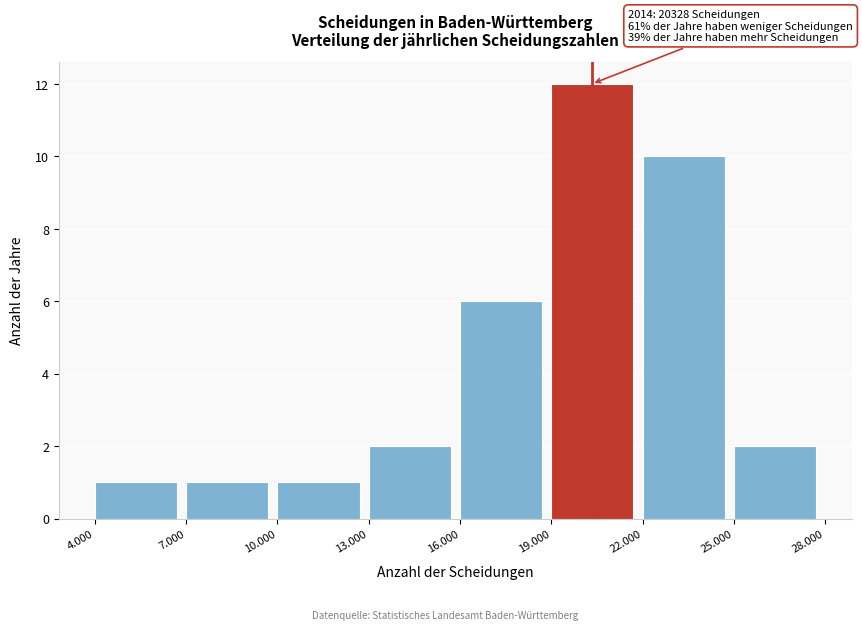

Reading right to left, what are all the values shown in this chart?

25.000=2	22.000=10	19.000=12	16.000=6	13.000=2	10.000=1	7.000=1	4.000=1